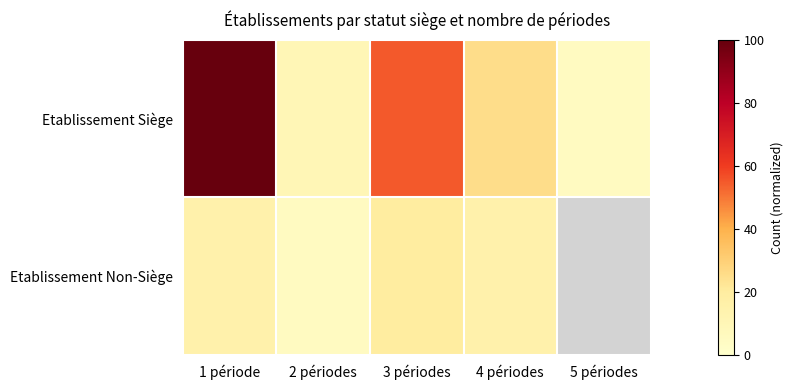

At which category does the chart reach its peak across all series?

1 période